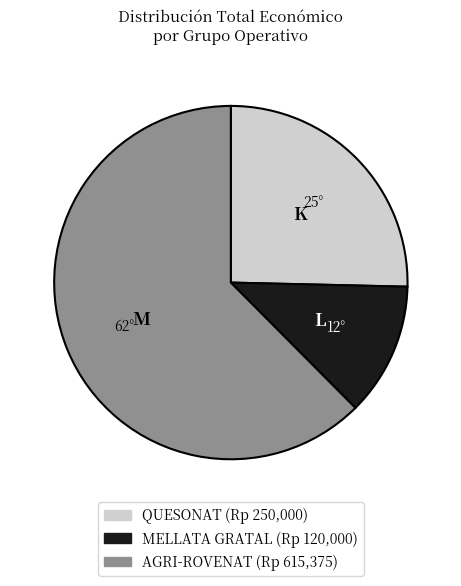

Is there any slice that represents more than half of the pie?

Yes